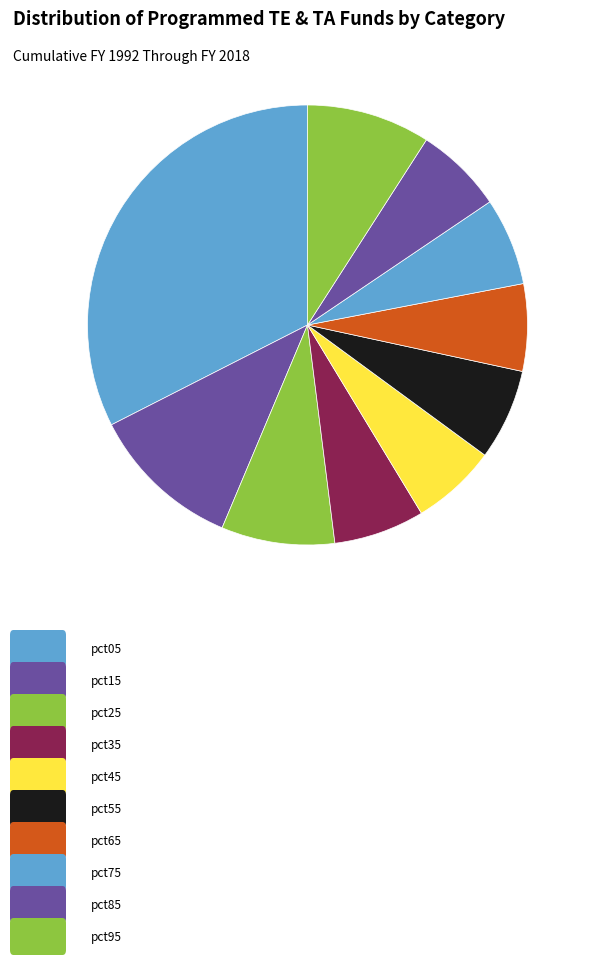

Count the number of slices in the pie.

10